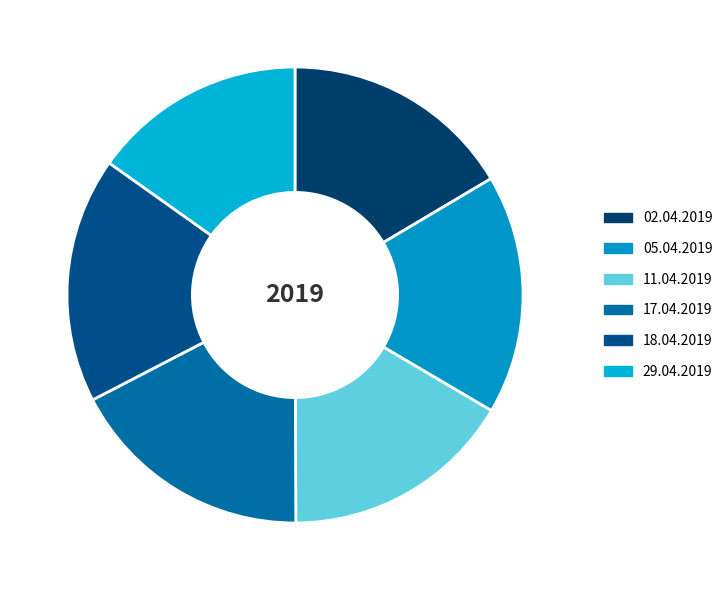

Count the number of slices in the pie.

6